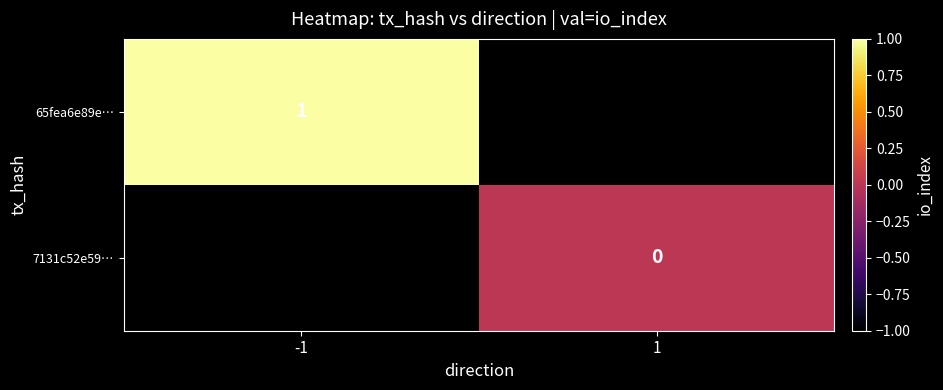

True or false: 65fea6e89e… has a value of 1 at -1.

True